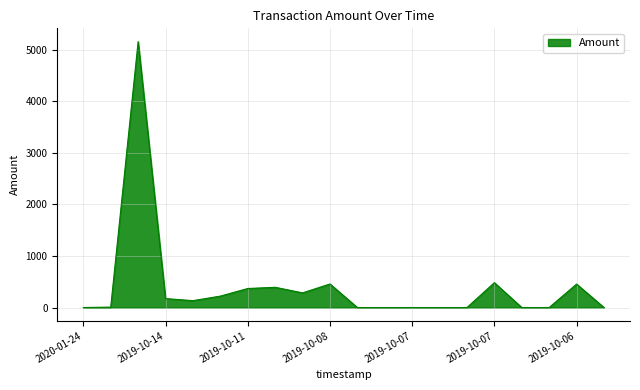

What is the maximum value shown in the chart?

5157.0